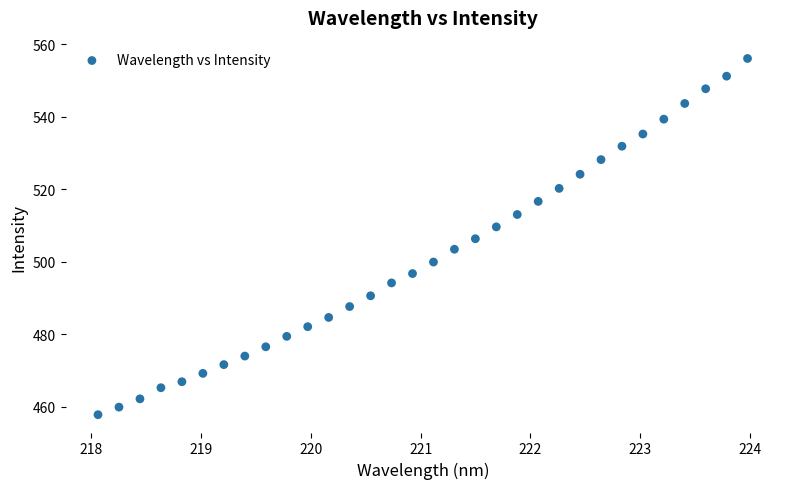

What is the range of X values (max minus min)?

5.9